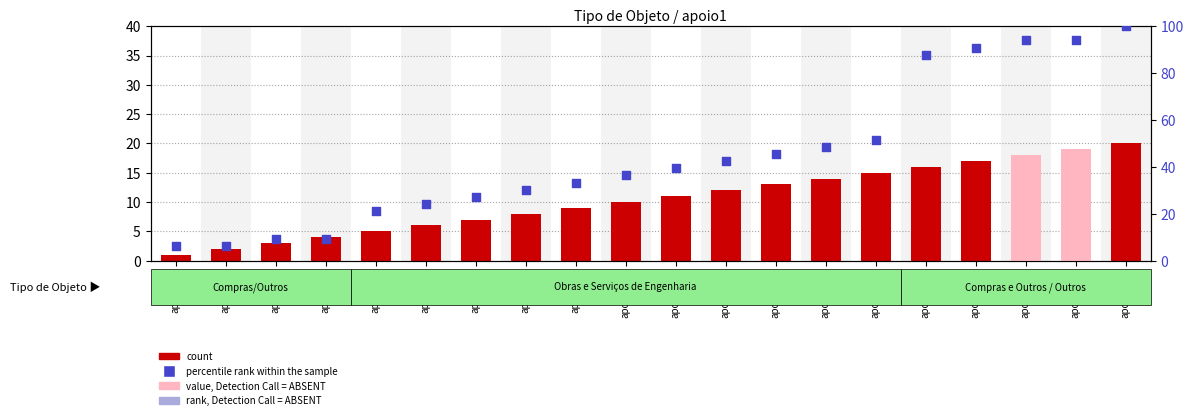

At how many categories does at least one series exceed 58?

5